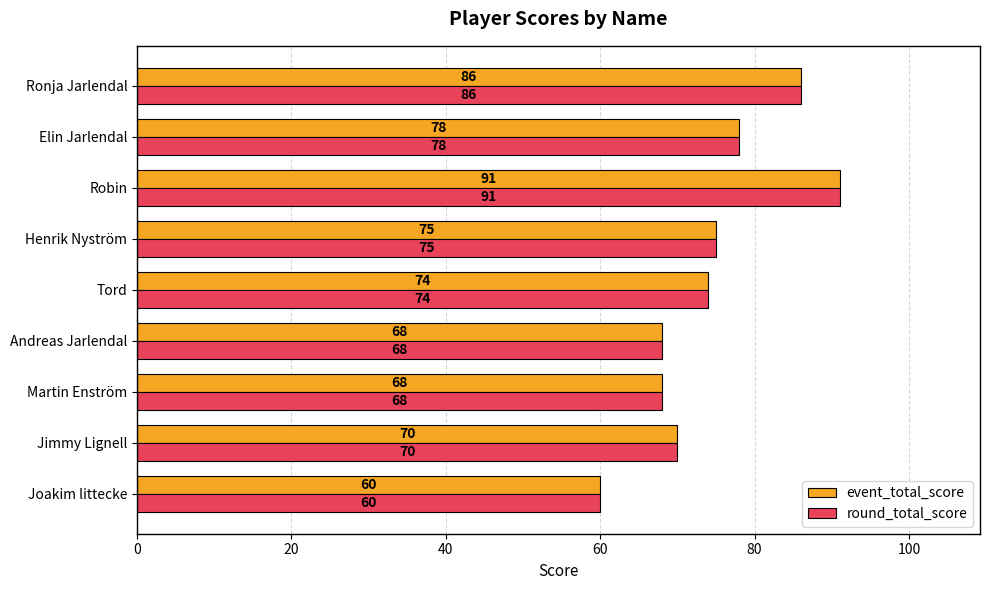

What is the sum of all event_total_score values?

670